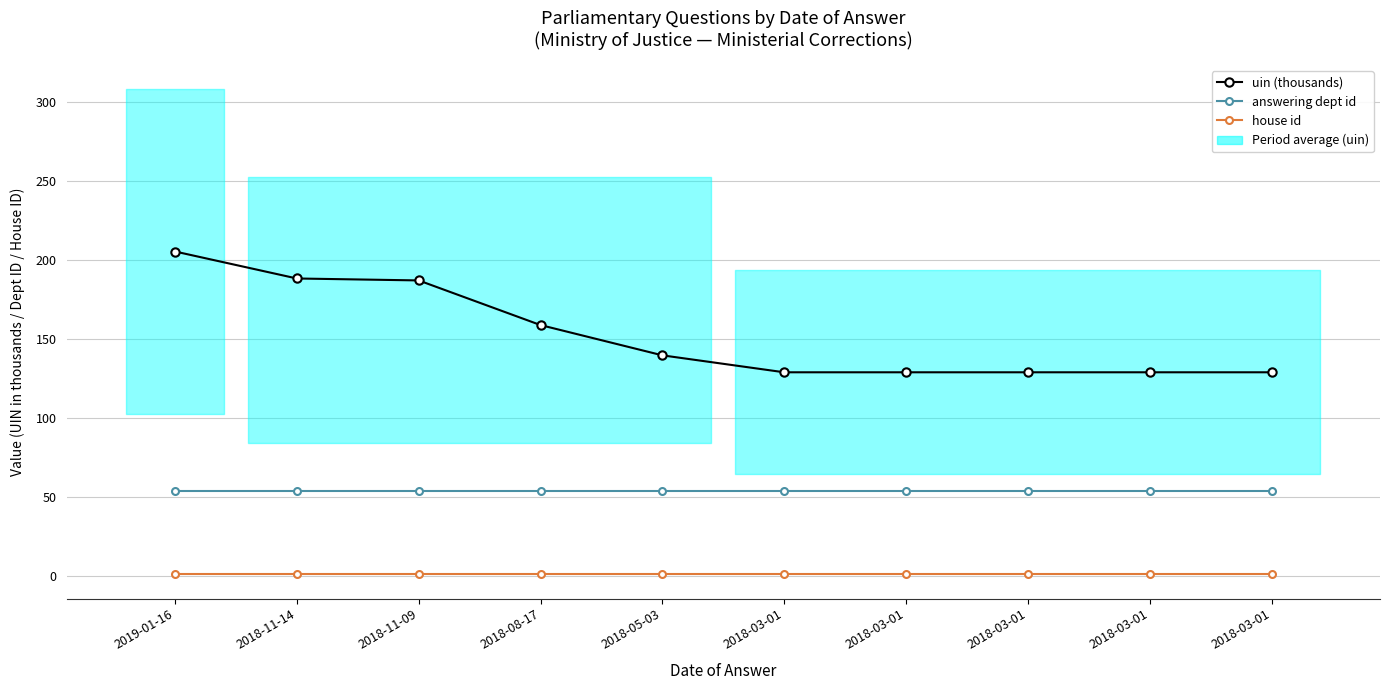

Which label corresponds to the largest value in the chart?

2019-01-16